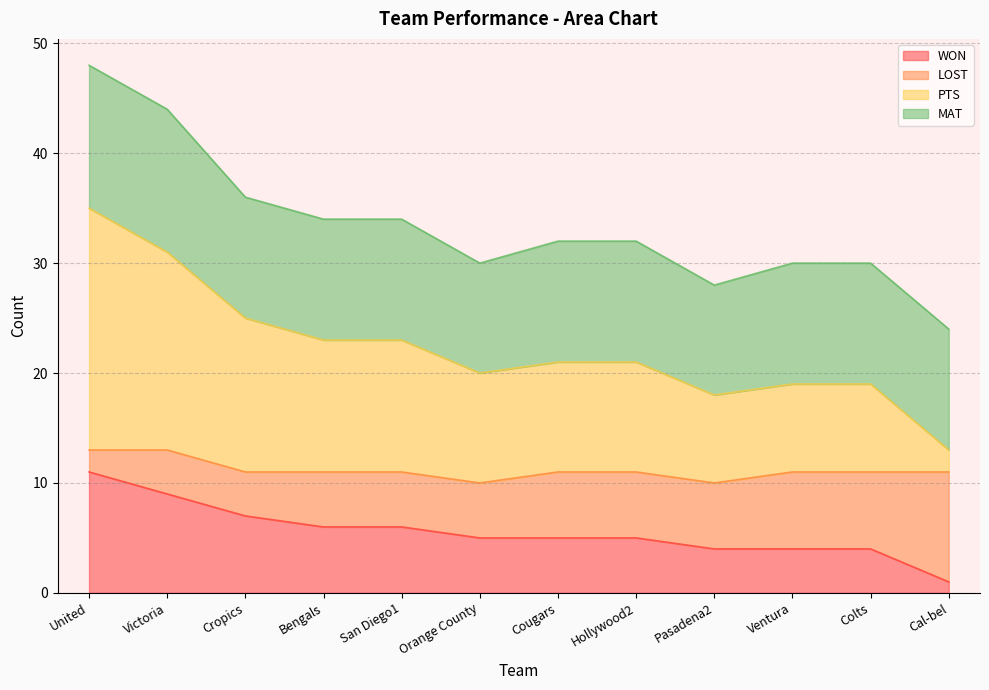

True or false: PTS and MAT cross at least once.

False